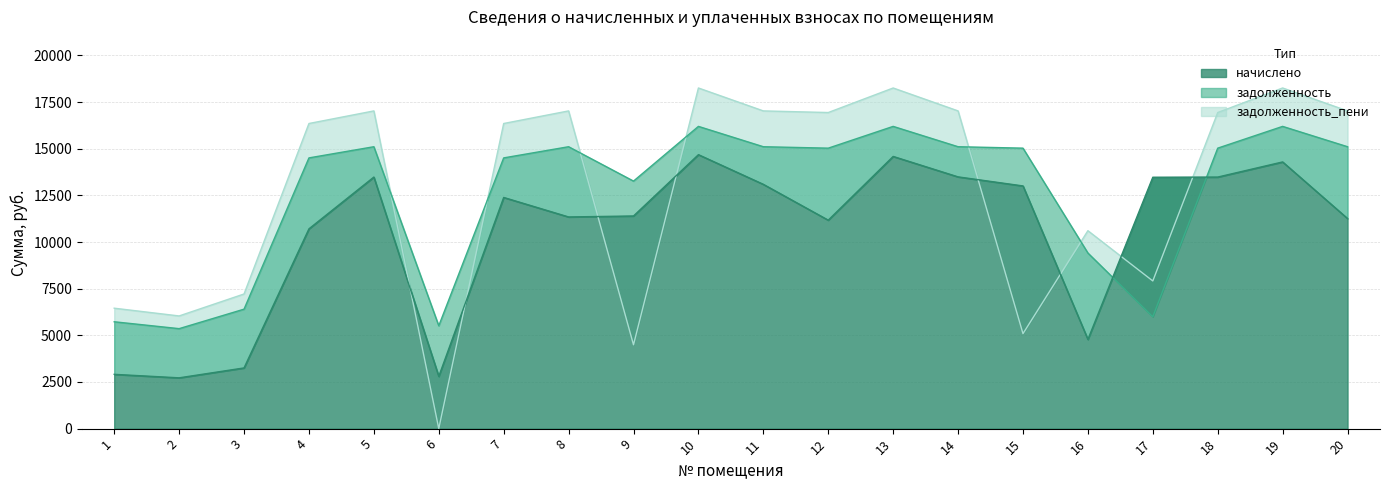

What is the difference between the начислено values at 19 and 17?

819.8